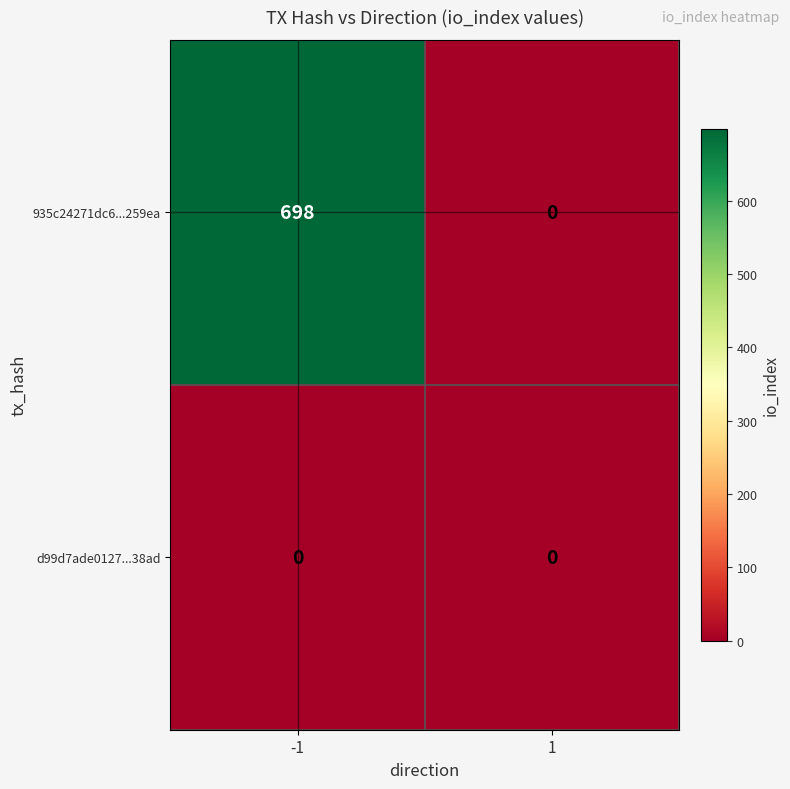

Reading right to left, transcribe all the data shown in this chart.

935c24271dc6...259ea: 0	698
d99d7ade0127...38ad: 0	0